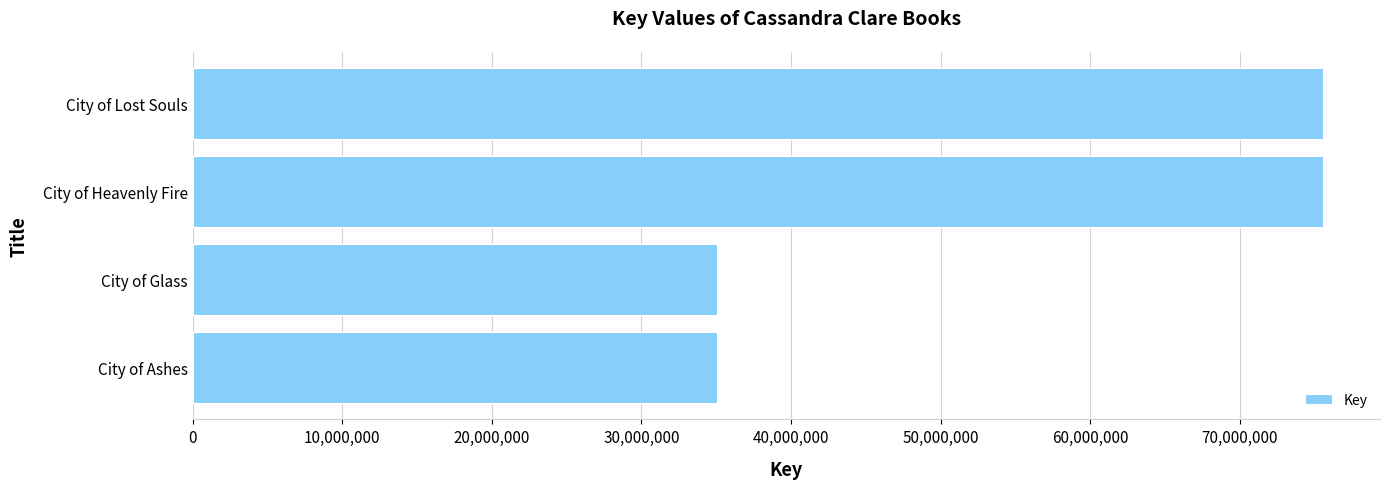

How many data points does each series have?

4